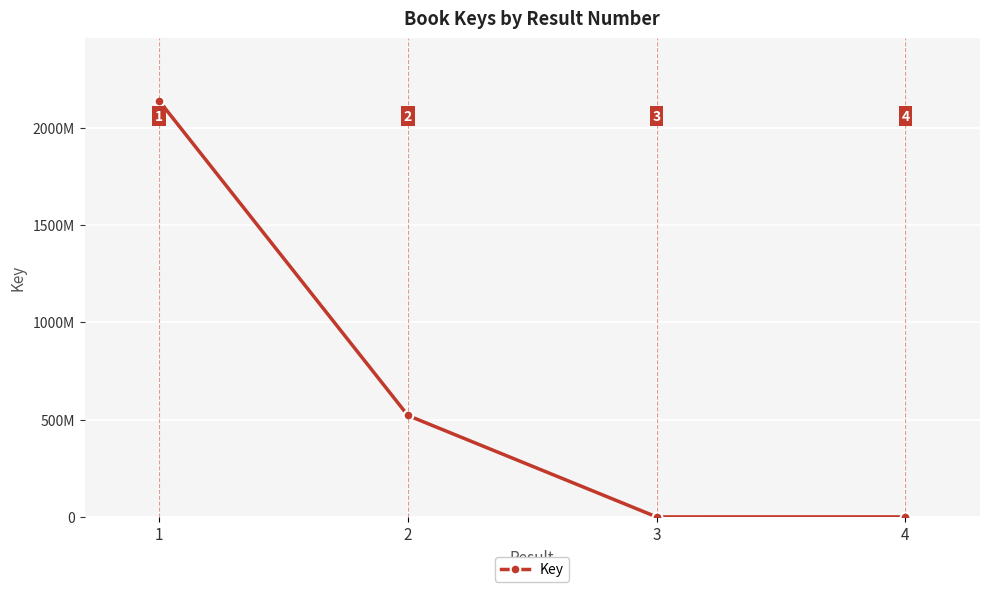

What is the difference between the second highest and minimum values?

520887055